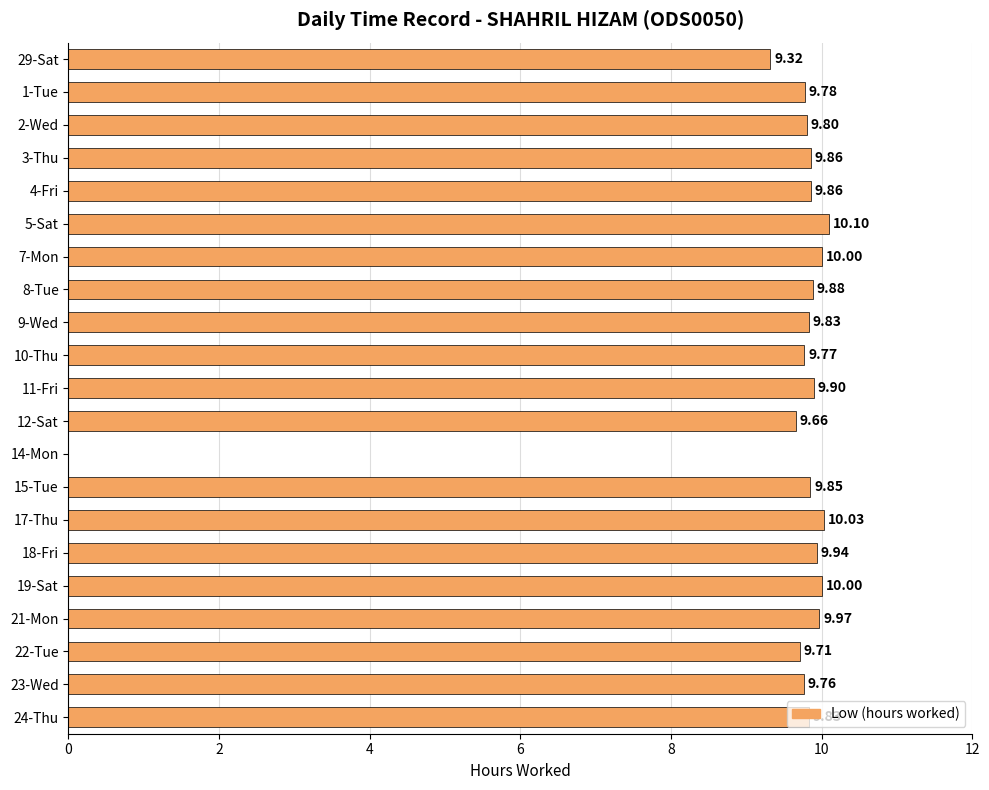

What is the sum of the values at 9-Wed and 12-Sat?

19.5